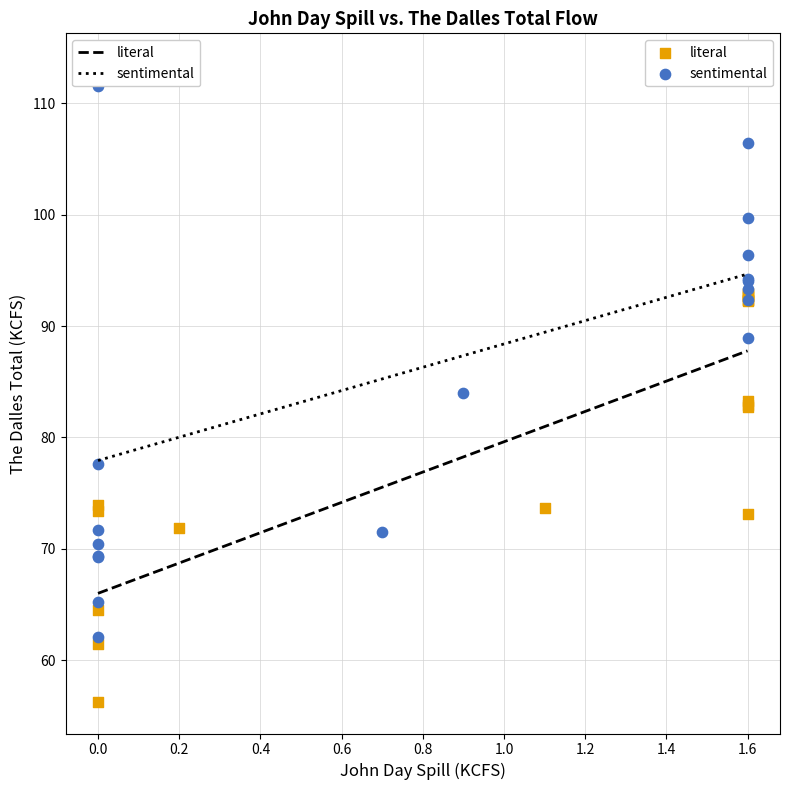

Which series contains the lowest Y value?

literal